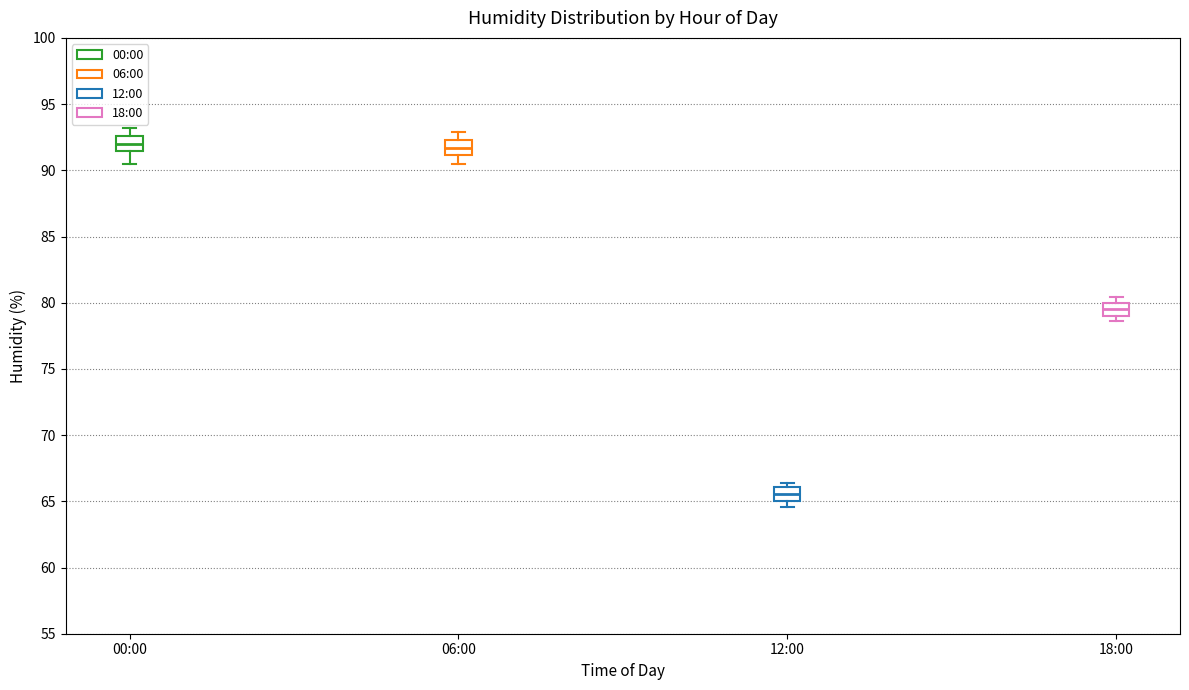

Reading left to right, read every box against the y-axis: the position of its median line, the range the box covers, and the ends of its whiskers. The values are not printed on the chart, so give them approximately, as read against the axis.

00:00: median 92.0, box 91.5 to 92.5, whiskers 90.5 to 93.0
06:00: median 91.5, box 91.0 to 92.5, whiskers 90.5 to 93.0
12:00: median 65.5, box 65.0 to 66.0, whiskers 64.5 to 66.5
18:00: median 79.5, box 79.0 to 80.0, whiskers 78.5 to 80.5